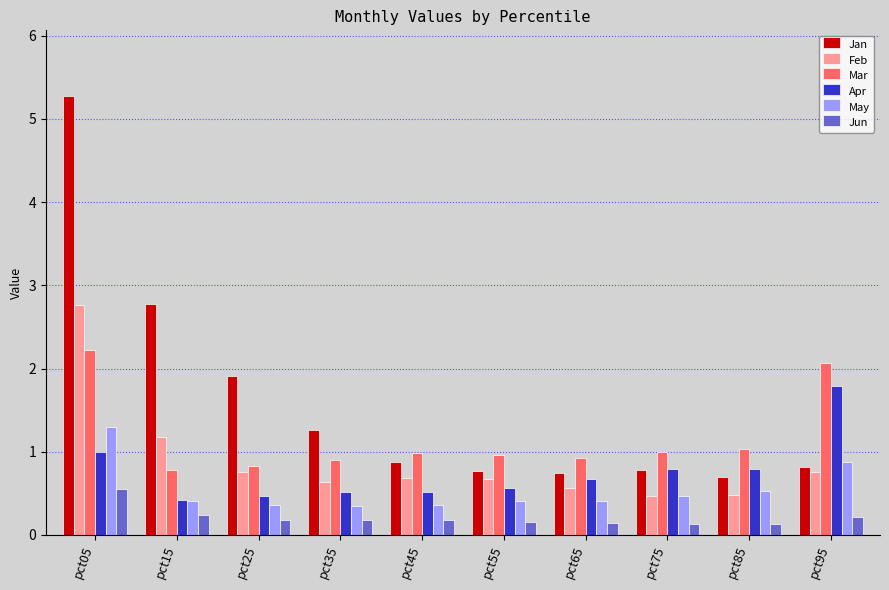

True or false: Jan has a value of 0.5 at pct75.

False